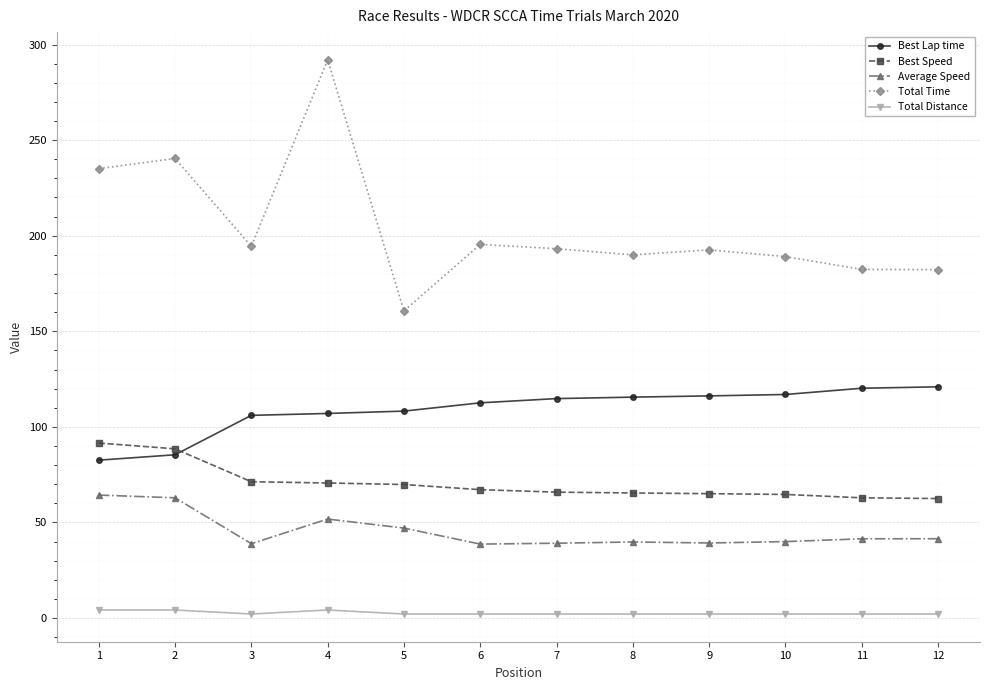

Which category has the lowest value in the Total Time series?

5